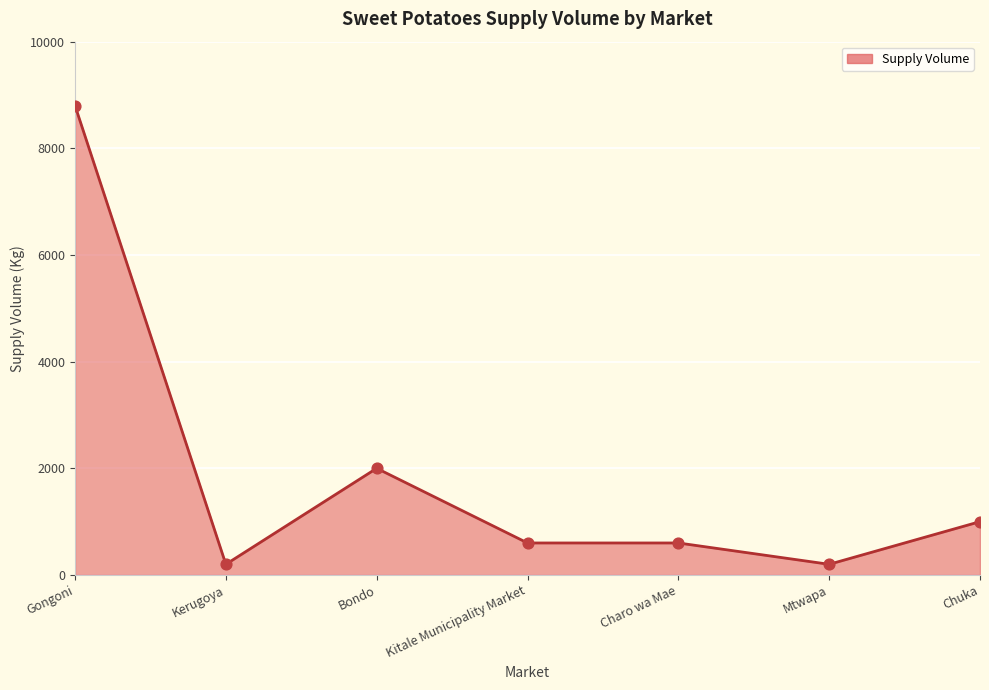

Between Bondo and Gongoni, which is larger?

Gongoni